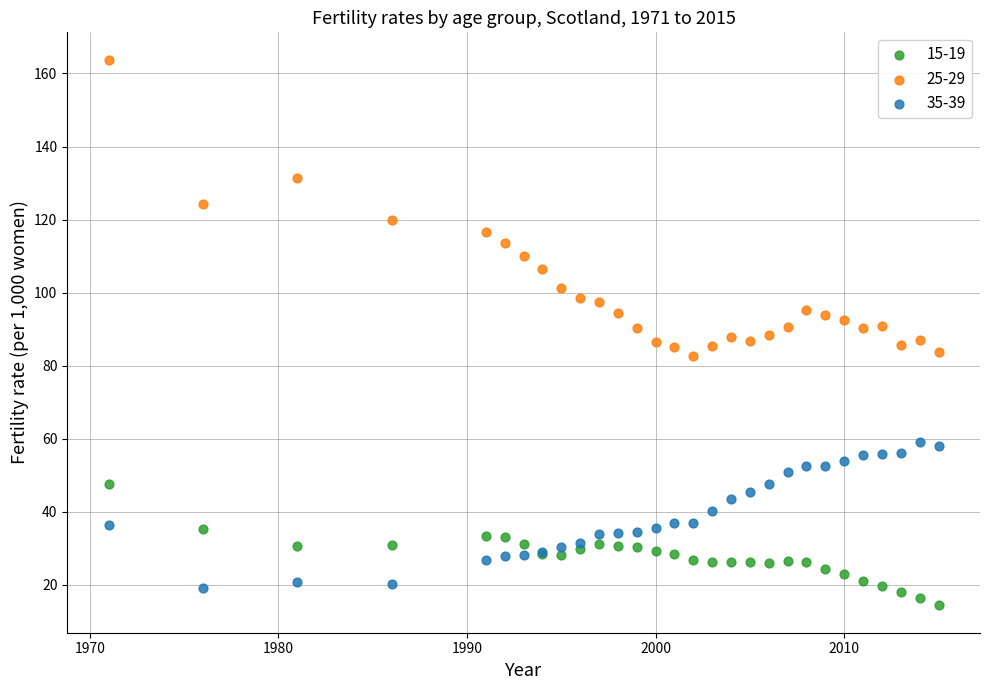

Which series has the widest spread of Y values?

25-29